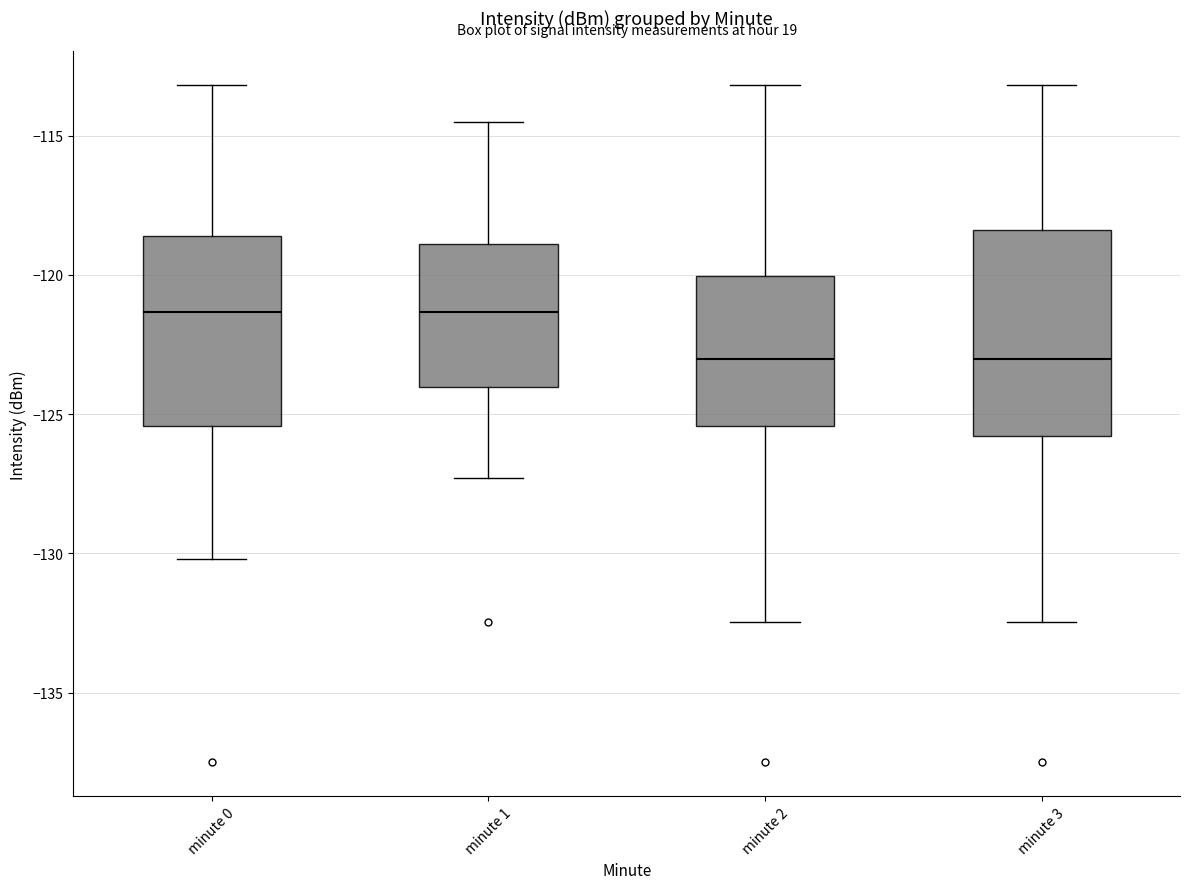

Reading left to right, transcribe this box plot: for each box, give where its median line is, the range the box spans, and where its two whiskers end, as read against the y-axis. The values are not printed on the chart, so give them approximately, as read against the axis.

minute 0: median -121.5, box -125.5 to -118.5, whiskers -130.0 to -113.0
minute 1: median -121.5, box -124.0 to -119.0, whiskers -127.5 to -114.5
minute 2: median -123.0, box -125.5 to -120.0, whiskers -132.5 to -113.0
minute 3: median -123.0, box -126.0 to -118.5, whiskers -132.5 to -113.0